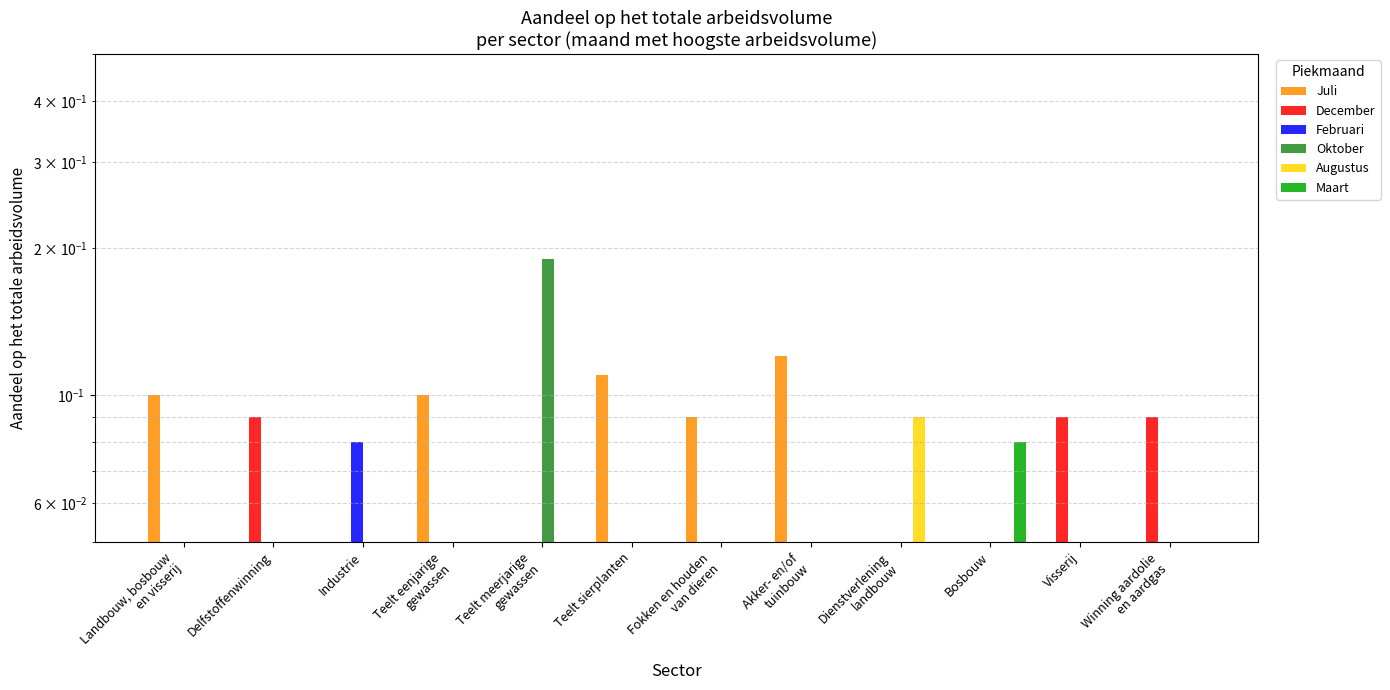

The value of Augustus at Teelt eenjarige
gewassen is 0.0. True or false?

True